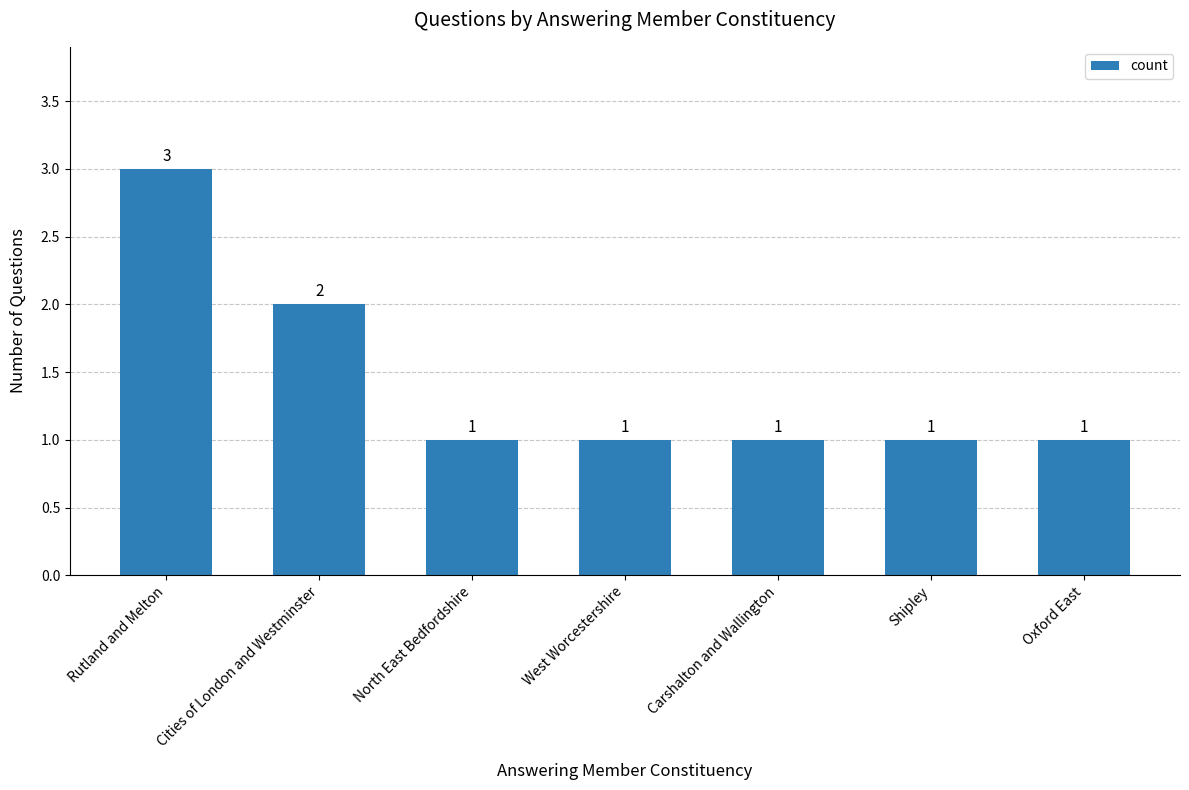

Does the chart contain stacked bars?

No